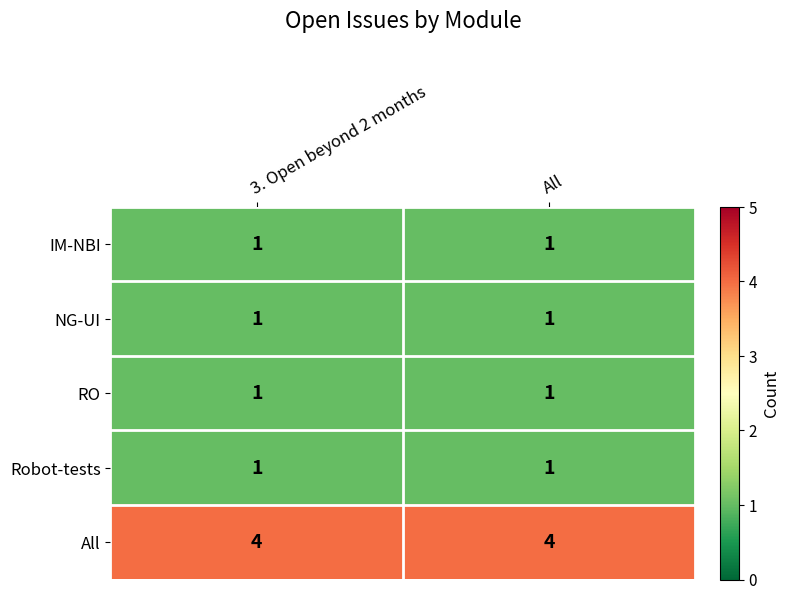

What is the total value across all series at All?

8